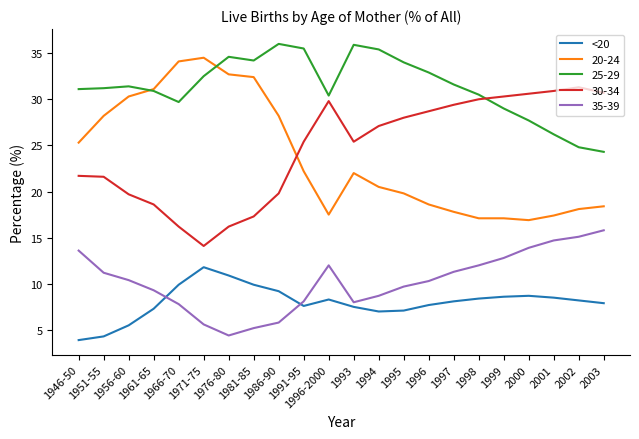

Rank the series by their maximum value, from lowest to highest.

<20, 35-39, 30-34, 20-24, 25-29